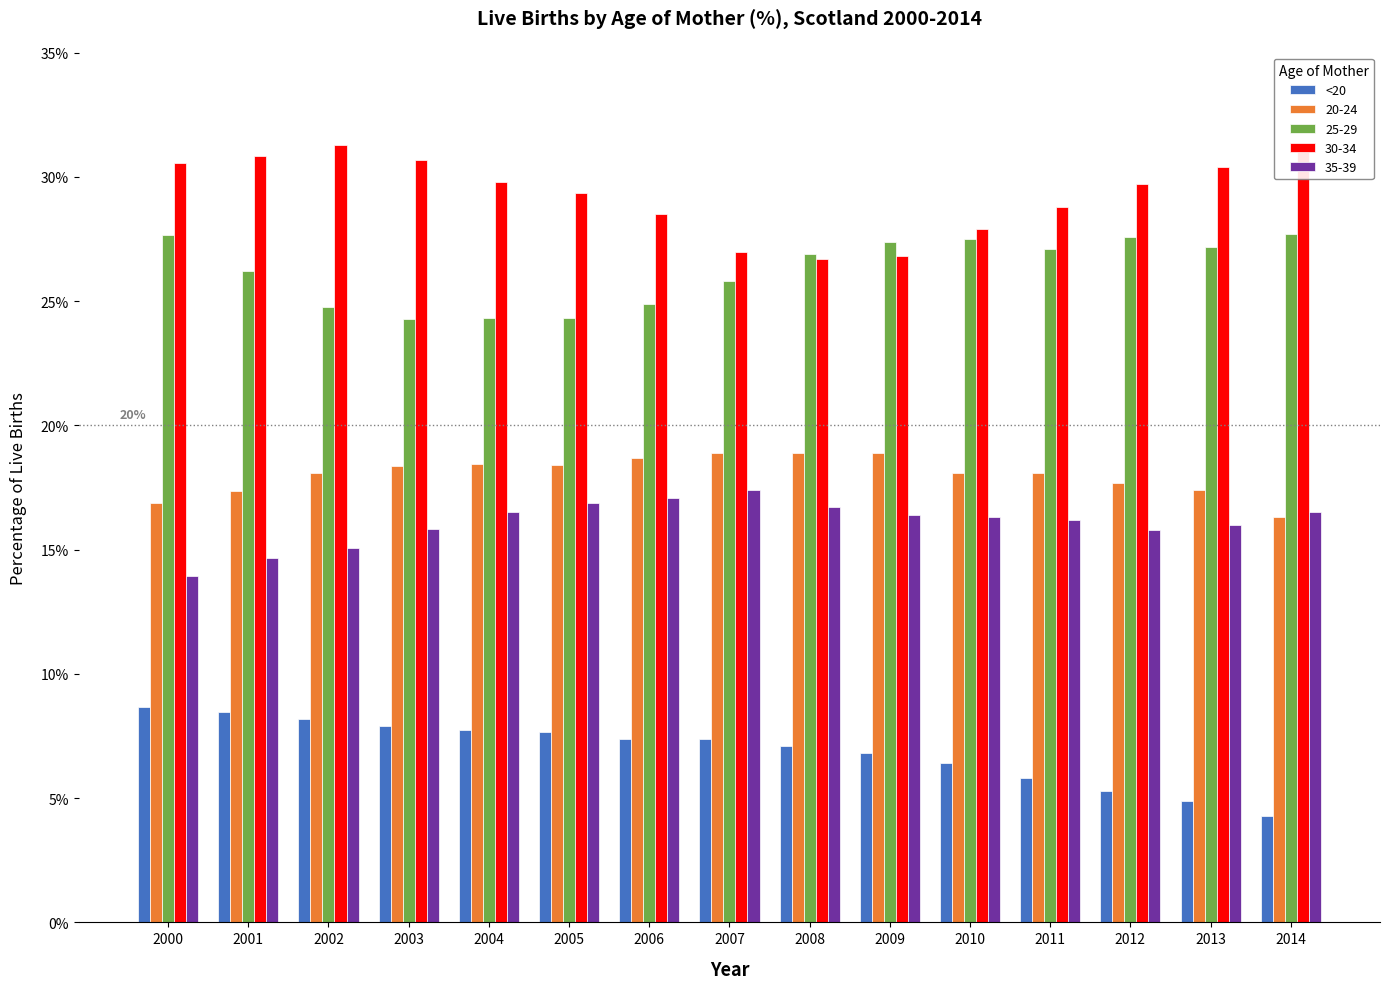

What is the spread (max minus min) of values at 2001?

22.4